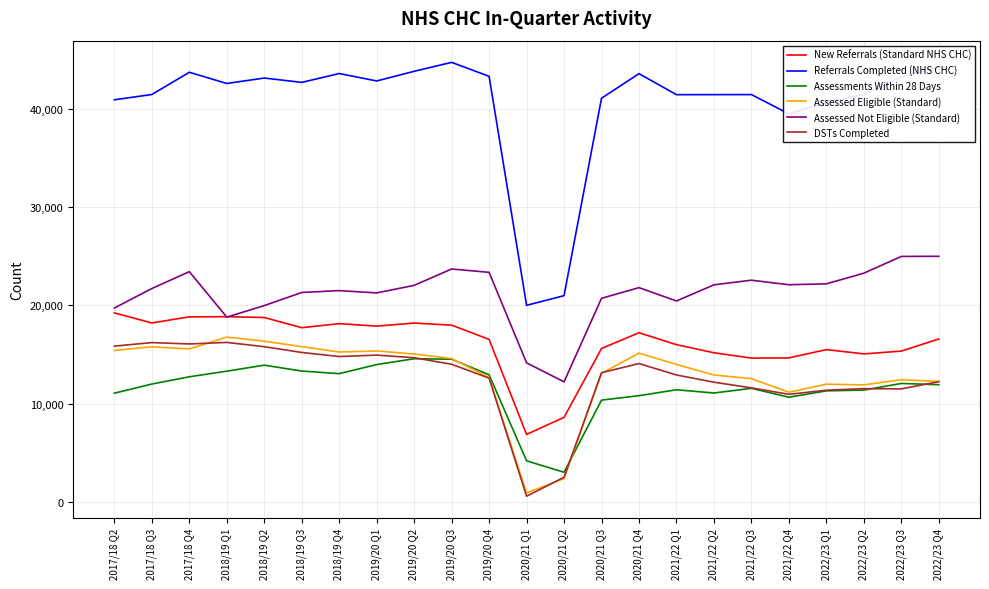

What is the minimum value for Assessments Within 28 Days?

3020